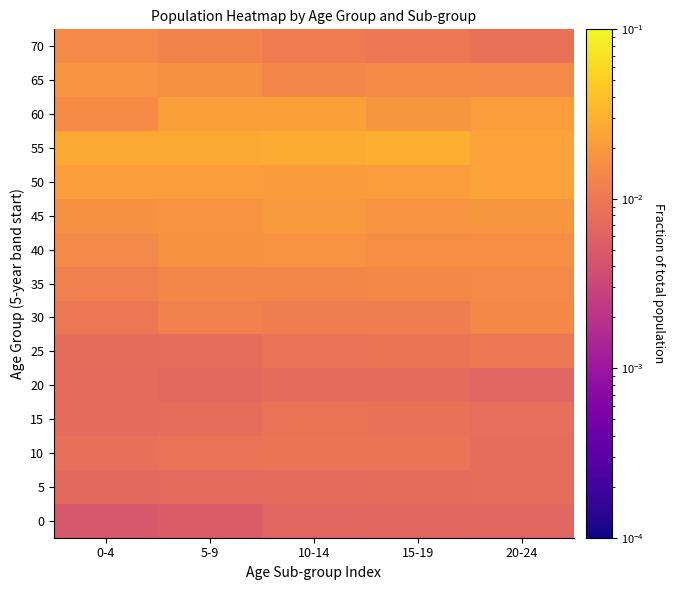

Which series has the largest range (max minus min)?

60